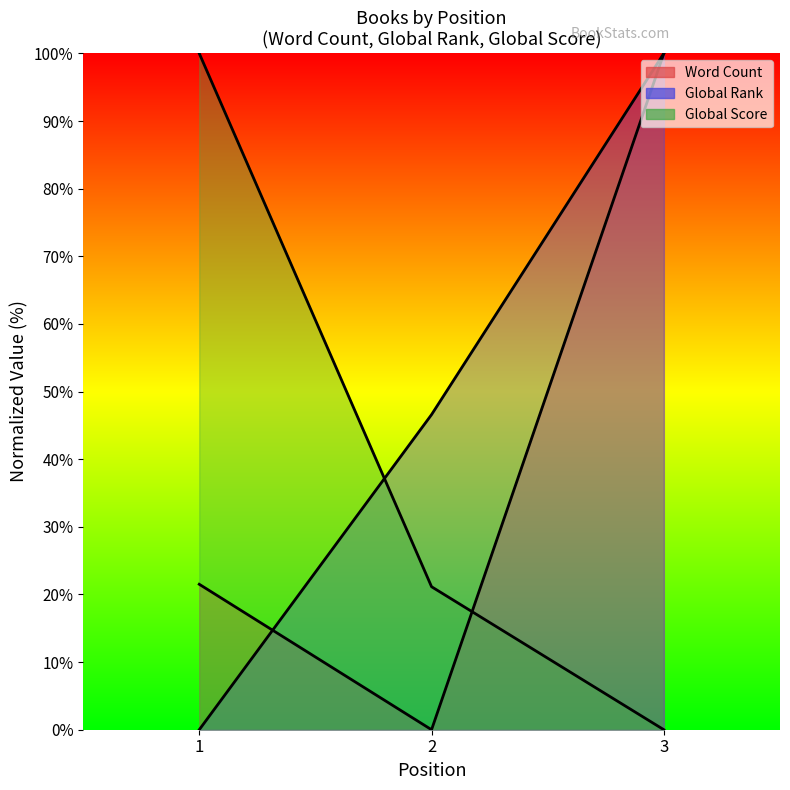

Rank the series at 2 from lowest to highest value.

Word Count, Global Score, Global Rank